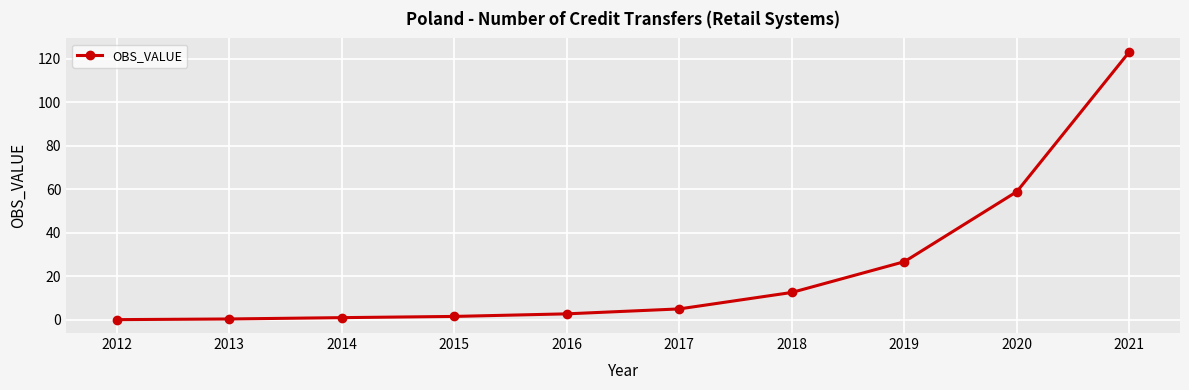

What is the sum of all values?

231.9